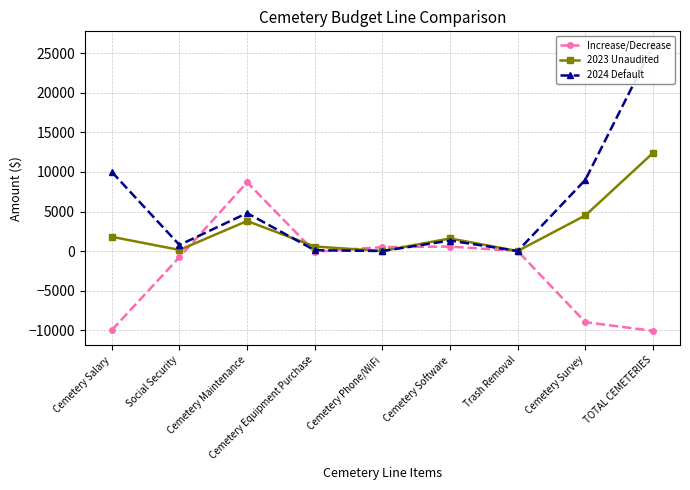

What is the greatest value displayed?

25990.0